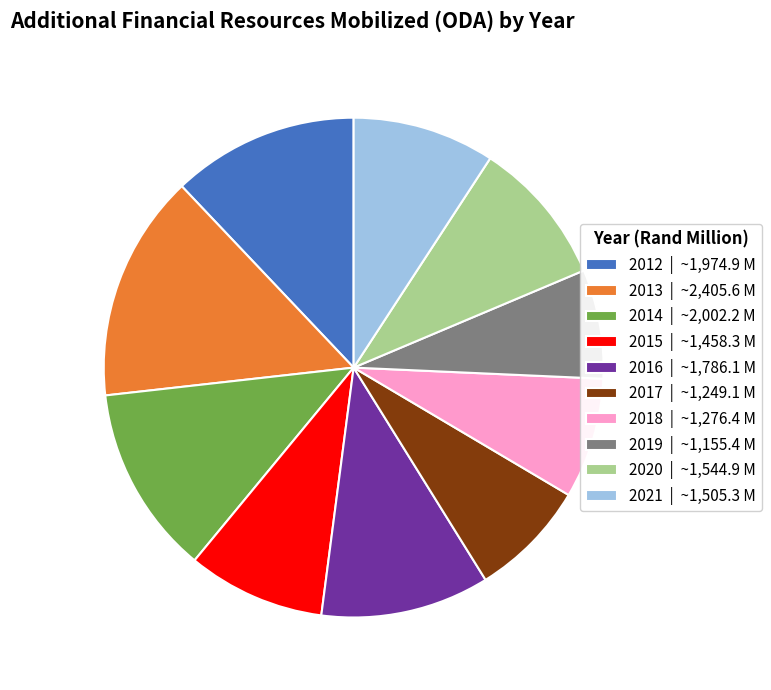

Which slice is the largest?

2013